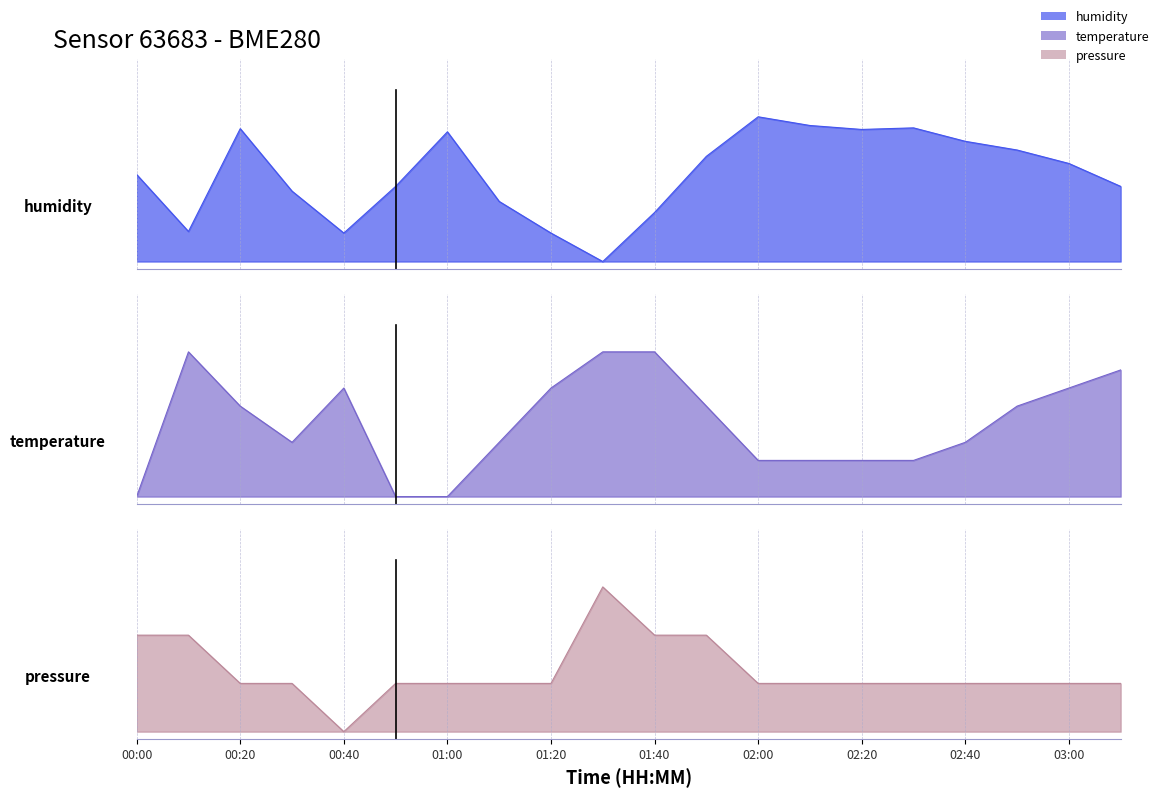

Which category has the highest value in the temperature series?

00:10